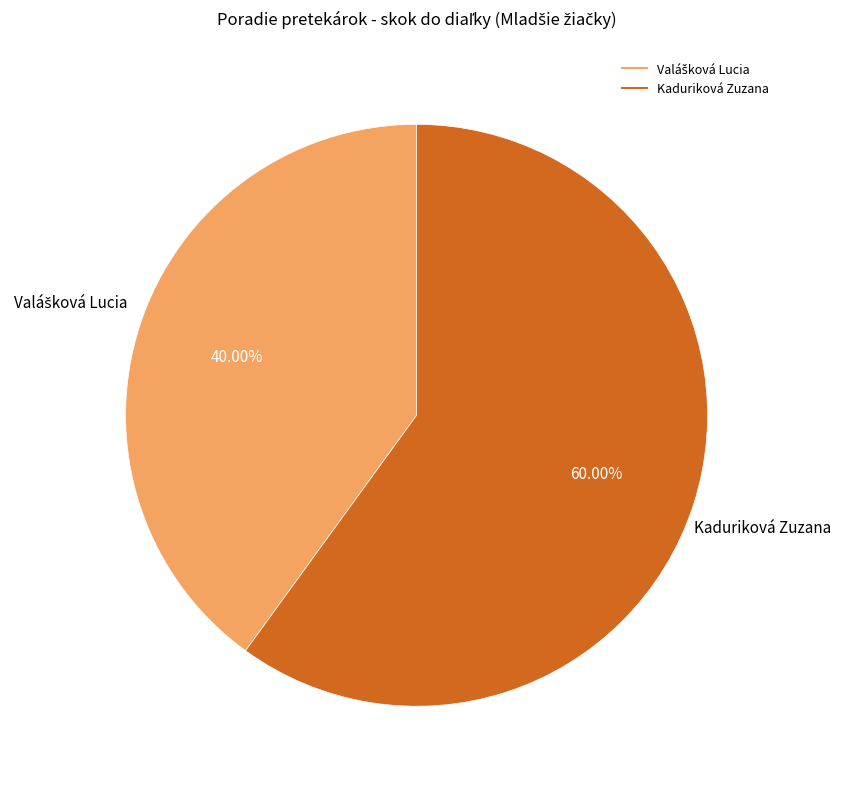

What is the largest slice in the pie chart?

Kaduriková Zuzana